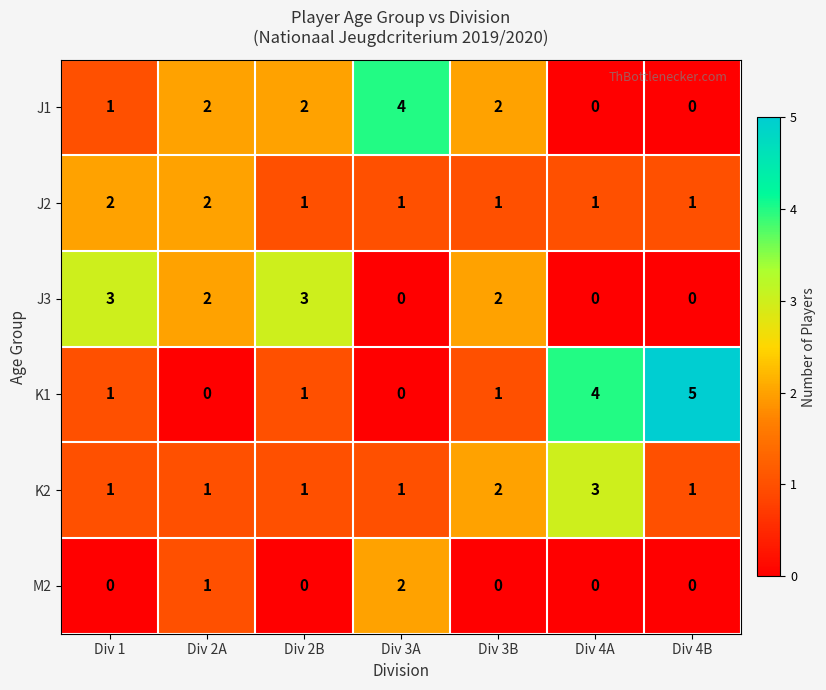

What is the difference between the K1 values at Div 4B and Div 3A?

5